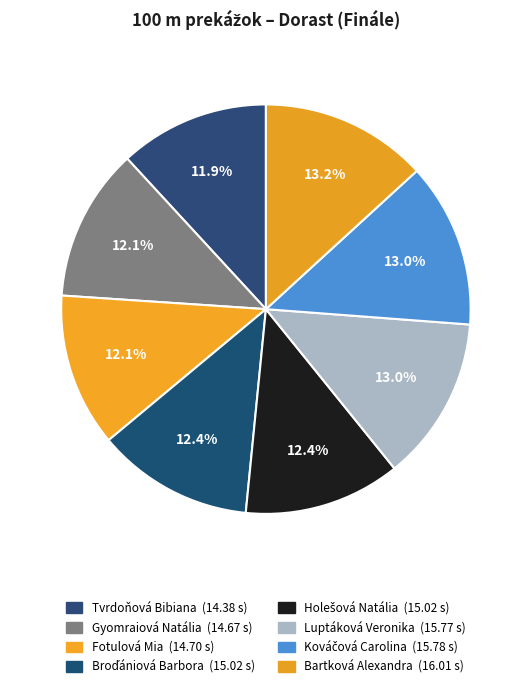

Rank the categories by value from lowest to highest.

Tvrdoňová Bibiana, Gyomraiová Natália, Fotulová Mia, Broďániová Barbora, Holešová Natália, Luptáková Veronika, Kováčová Carolina, Bartková Alexandra